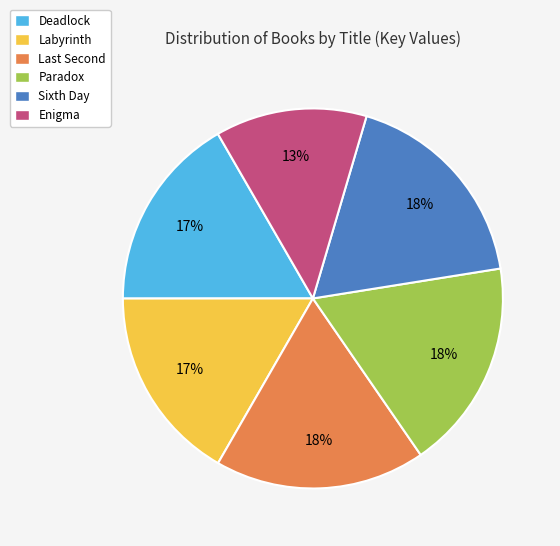

To the nearest percent, what portion does Enigma represent?

13%